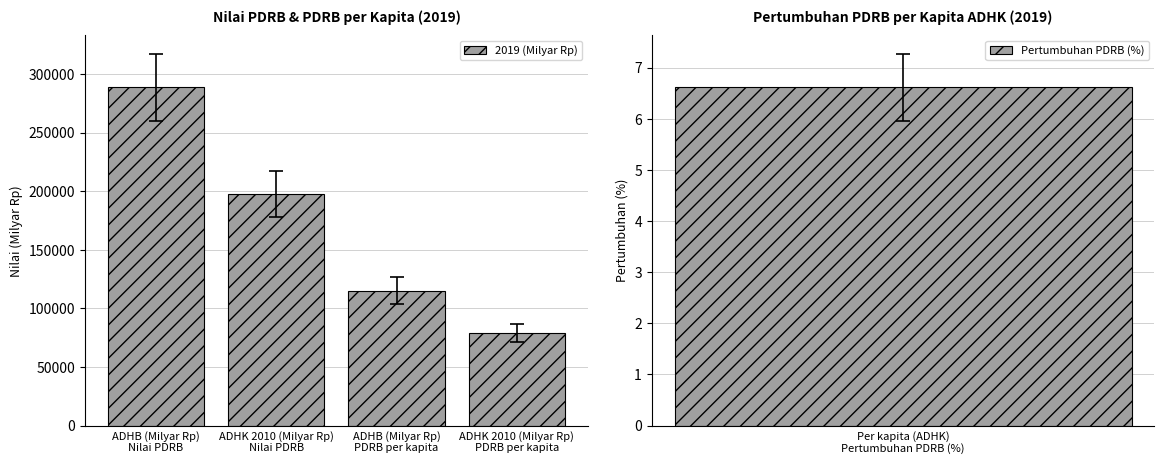

What is the difference between the values at ADHB (Milyar Rp)
PDRB per kapita and ADHK 2010 (Milyar Rp)
Nilai PDRB?

82621.5